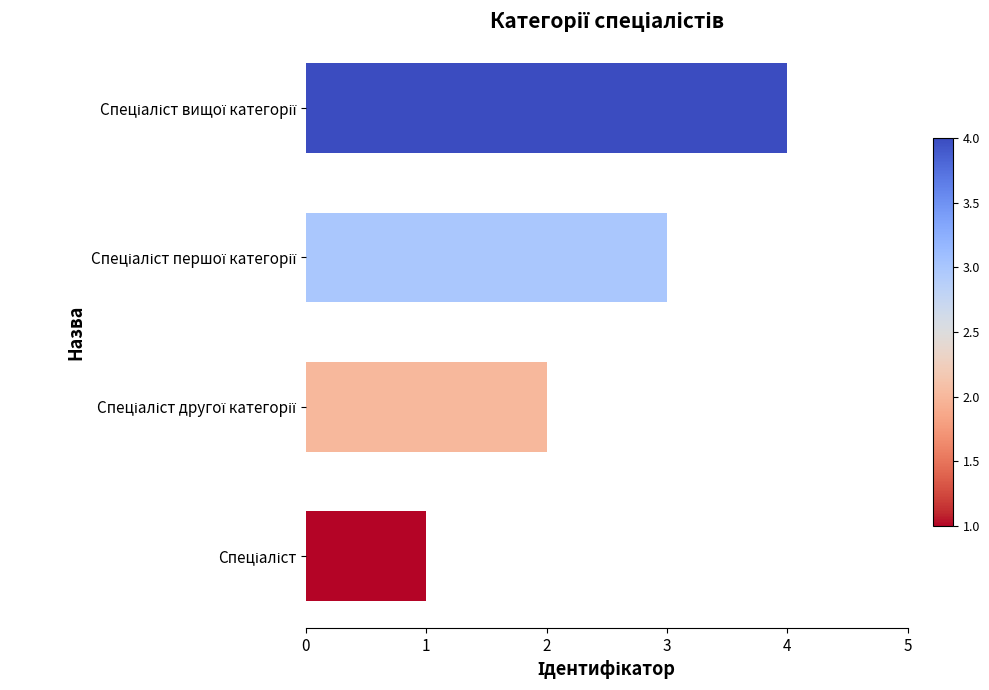

What is the maximum value shown in the chart?

4